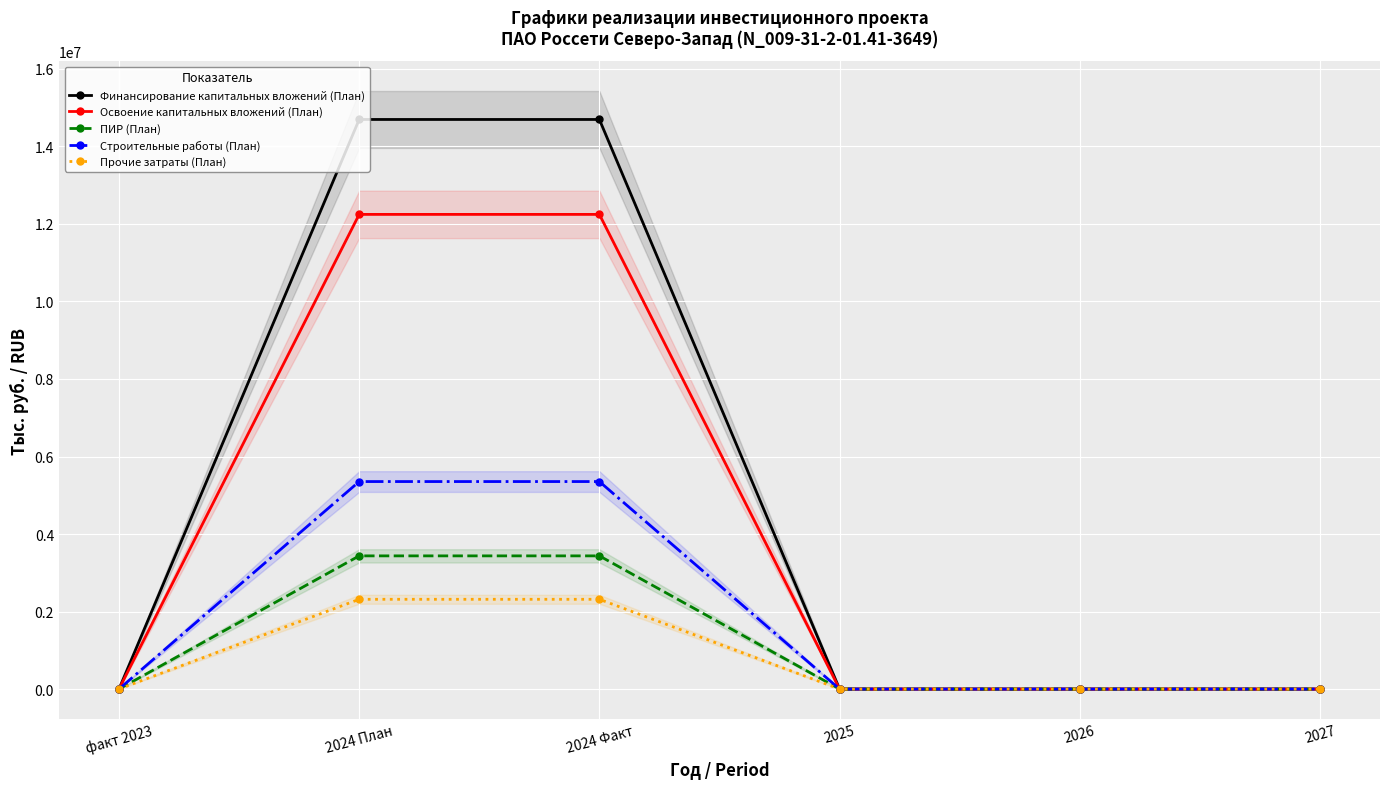

What is the label of the 6th point from the right?

факт 2023